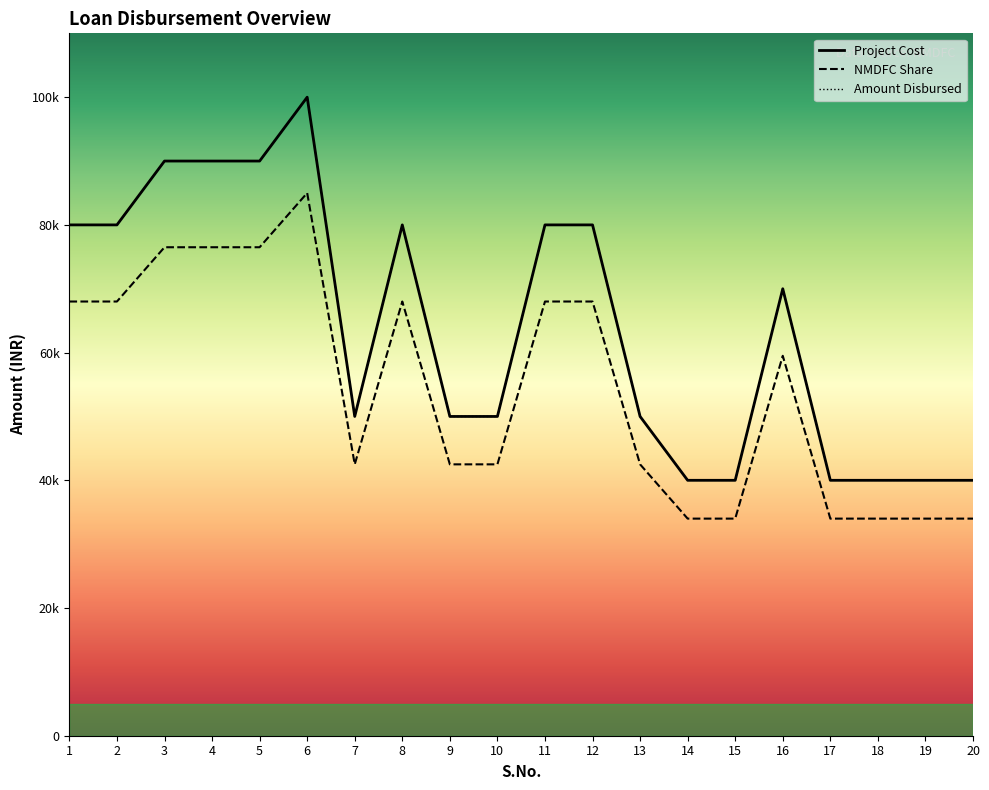

True or false: Amount Disbursed and NMDFC Share intersect in this chart.

False